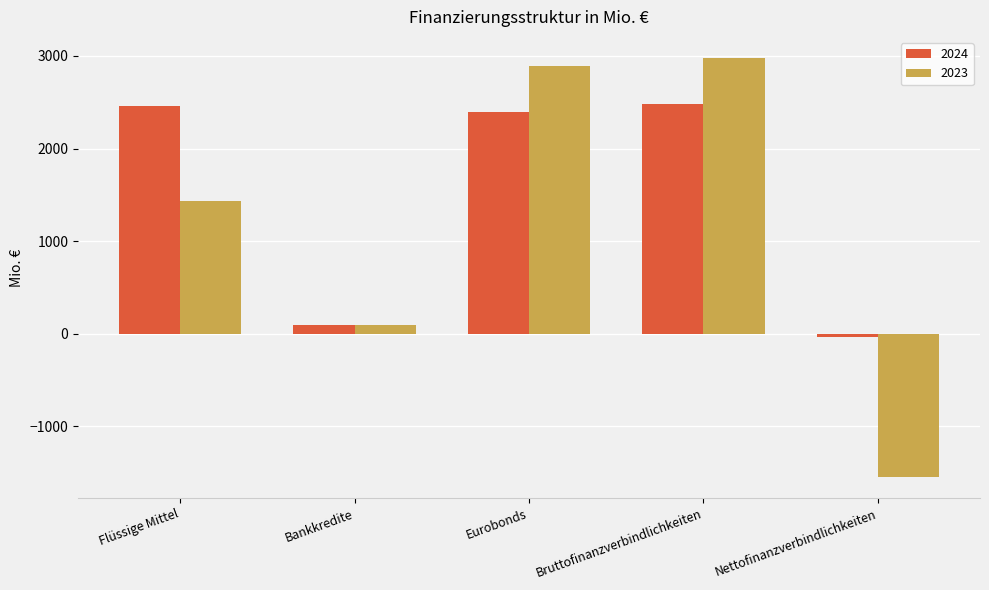

Rank the categories by 2023 value from lowest to highest.

Nettofinanzverbindlichkeiten, Bankkredite, Flüssige Mittel, Eurobonds, Bruttofinanzverbindlichkeiten